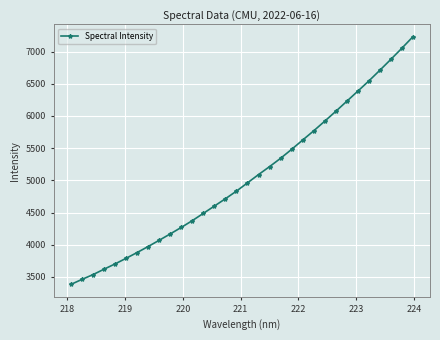

What is the sum of all values?

161327.5